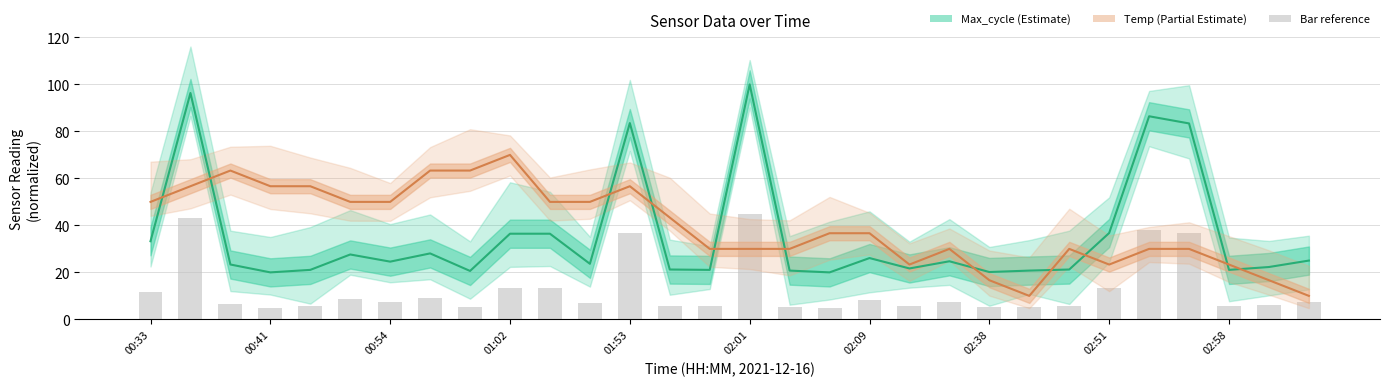

What is the total value across all series at 11?

73.7